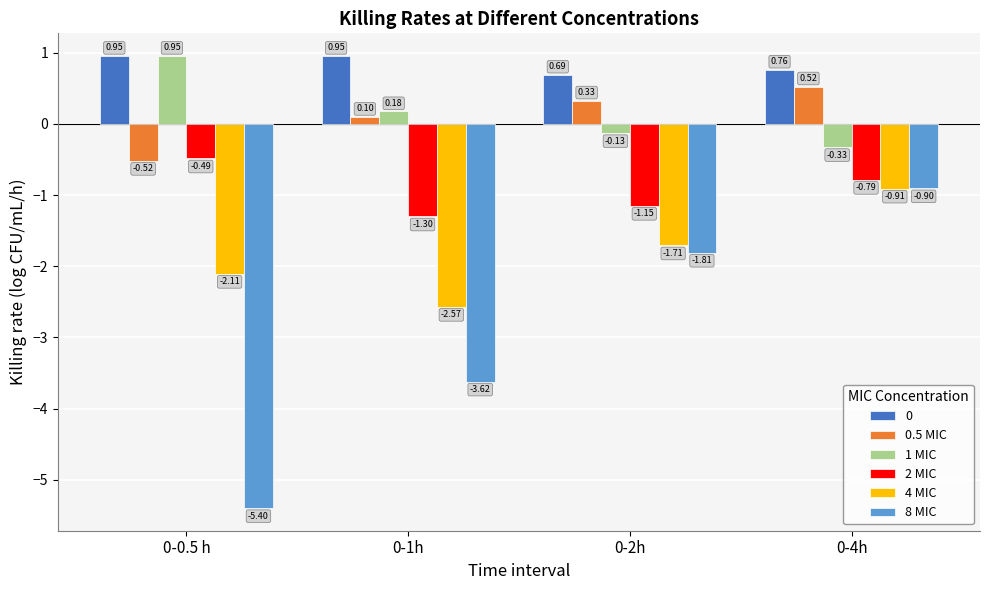

Which series has the largest total across all categories?

0